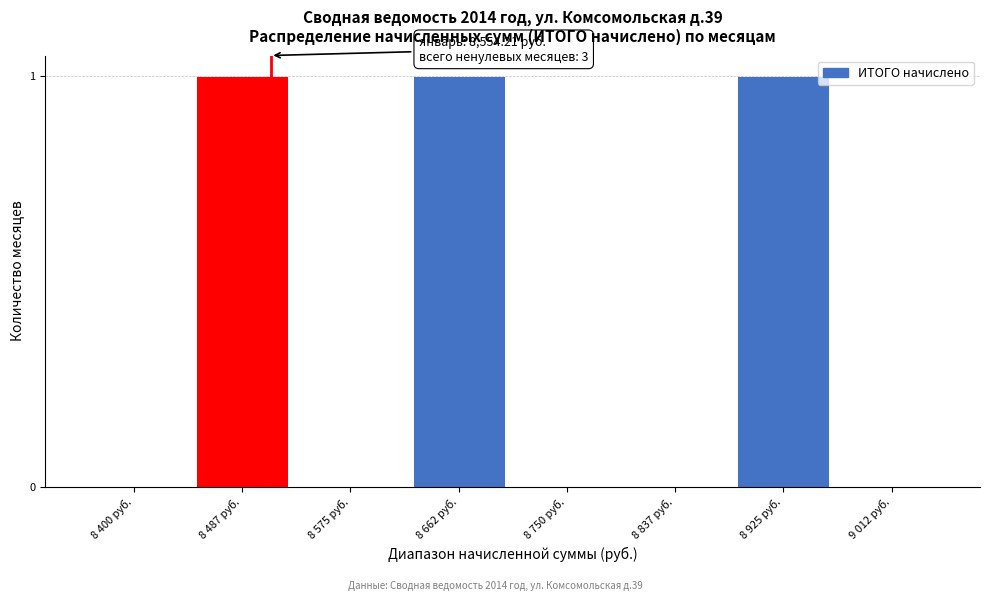

Reading left to right, what are all the values shown in this chart?

8 400 руб.=0	8 487 руб.=1	8 575 руб.=0	8 662 руб.=1	8 750 руб.=0	8 837 руб.=0	8 925 руб.=1	9 012 руб.=0